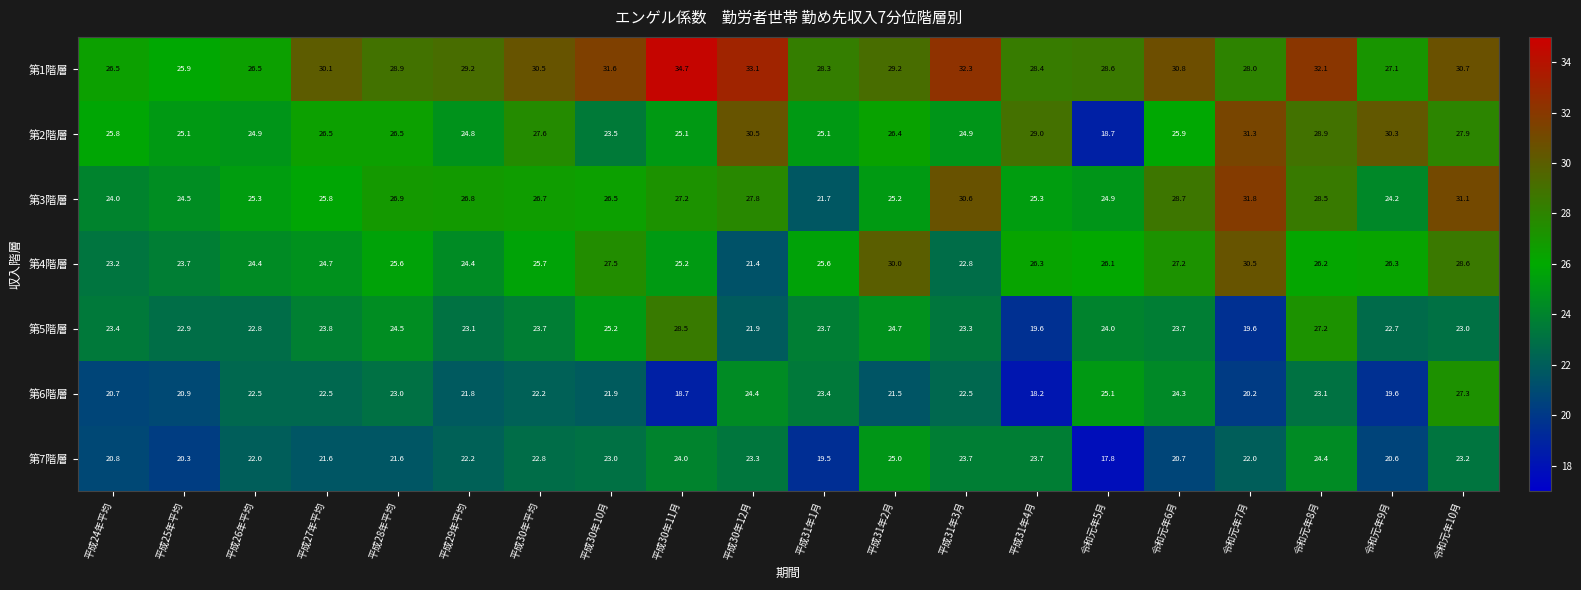

How many distinct data groups are displayed?

7